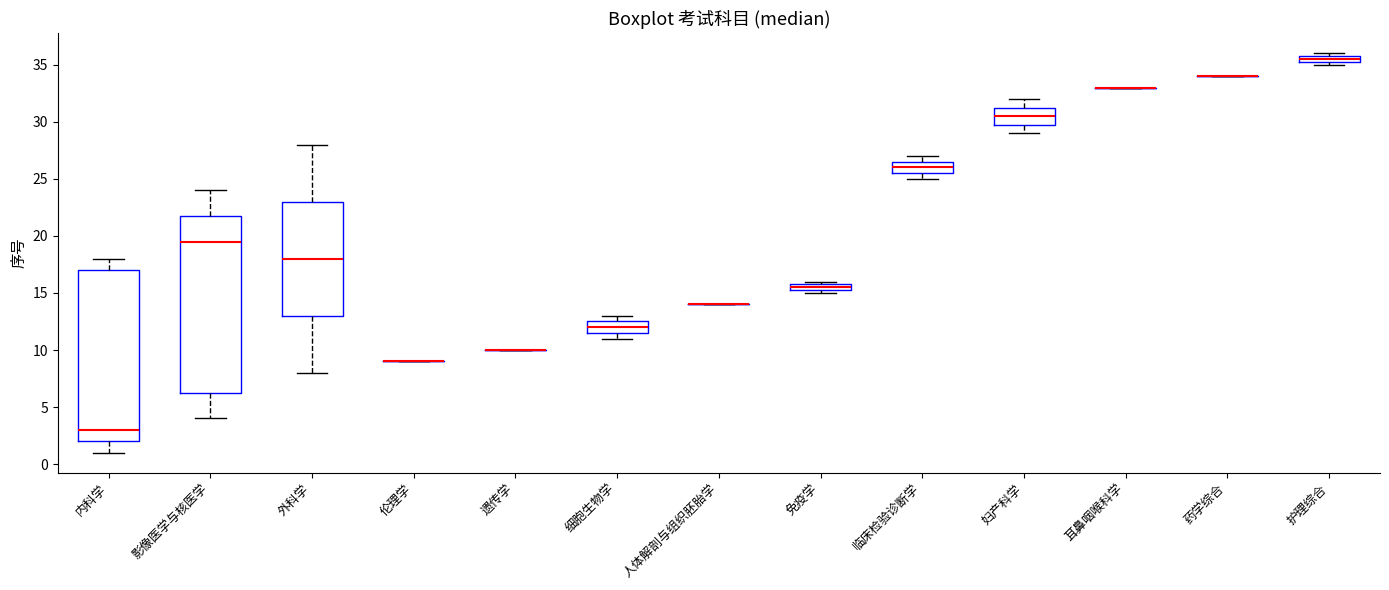

Which box is the tallest, from its lower edge to its upper edge?

影像医学与核医学